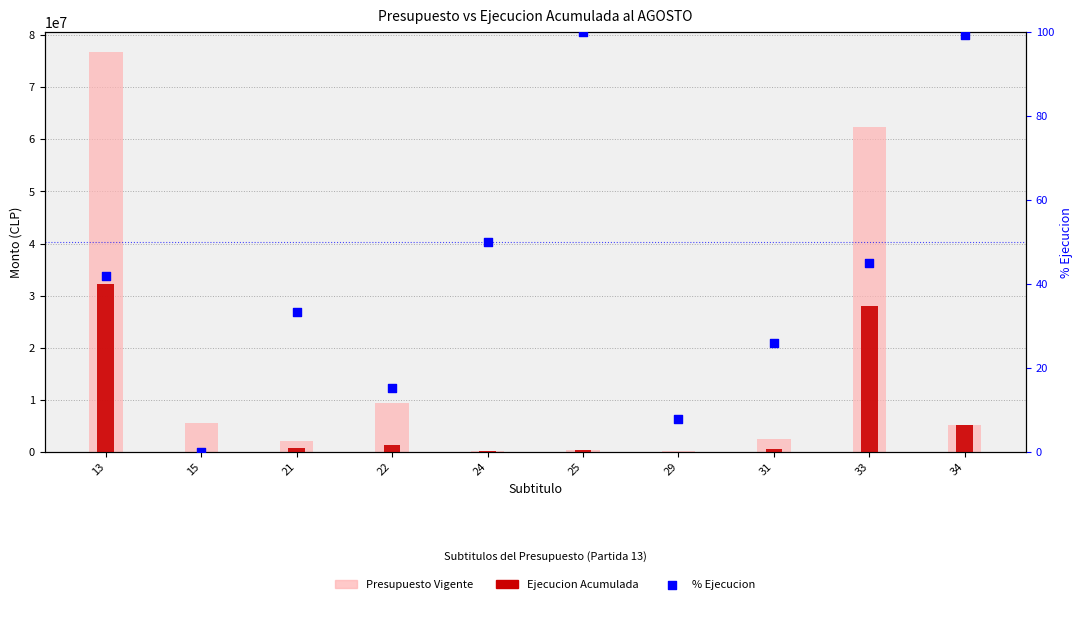

At which category is the sum across all series the highest?

13